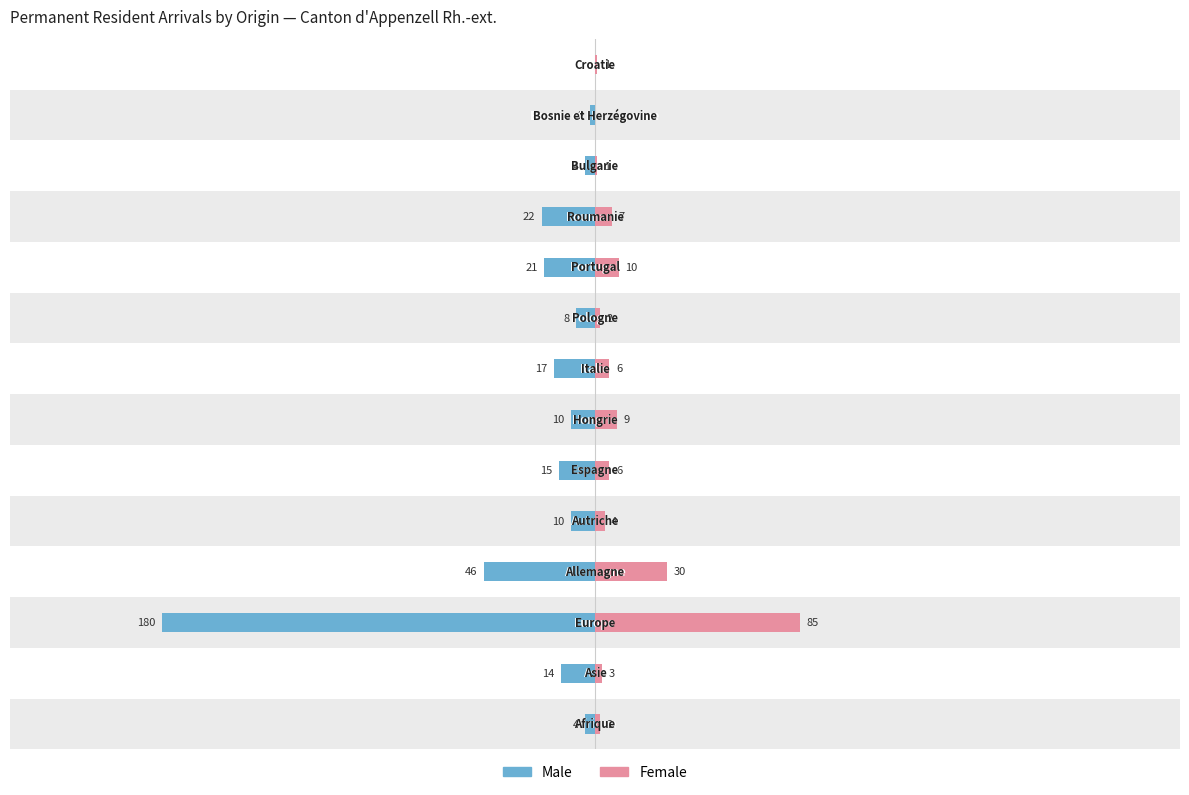

Reading left to right, transcribe all the data shown in this chart.

Male: -4	-14	-180	-46	-10	-15	-10	-17	-8	-21	-22	-4	-2	0
Female: 2	3	85	30	4	6	9	6	2	10	7	1	0	1